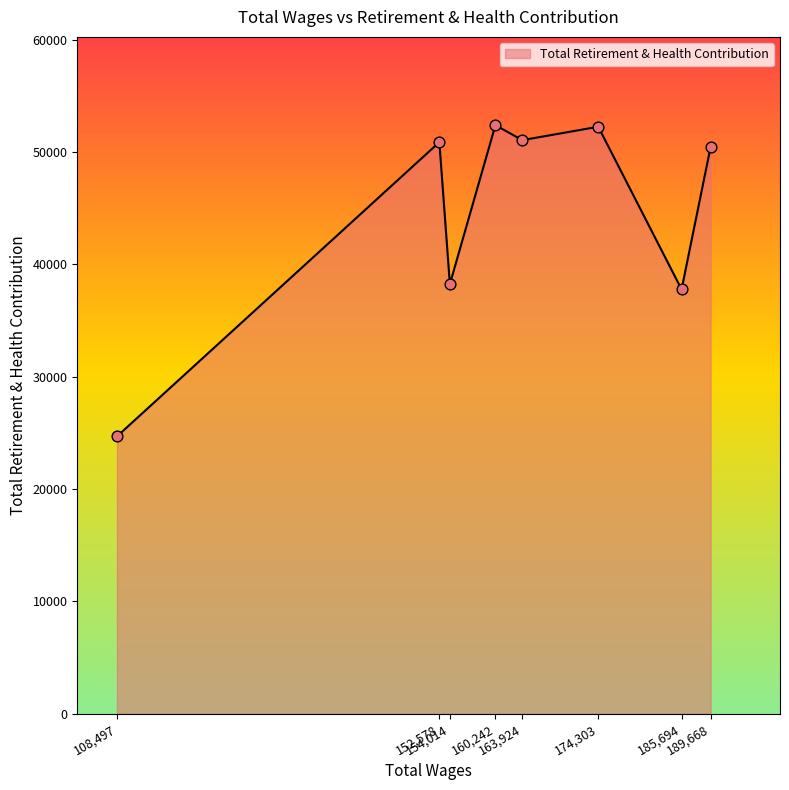

What is the maximum value shown in the chart?

52399